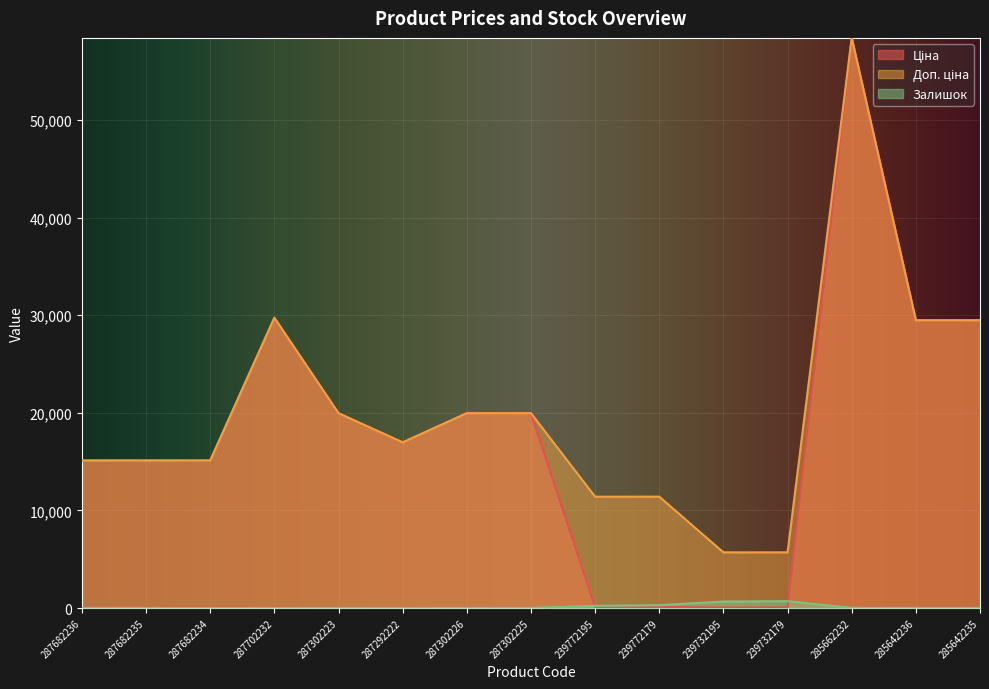

Where do Залишок and Ціна first cross each other?

287302225 and 239772195